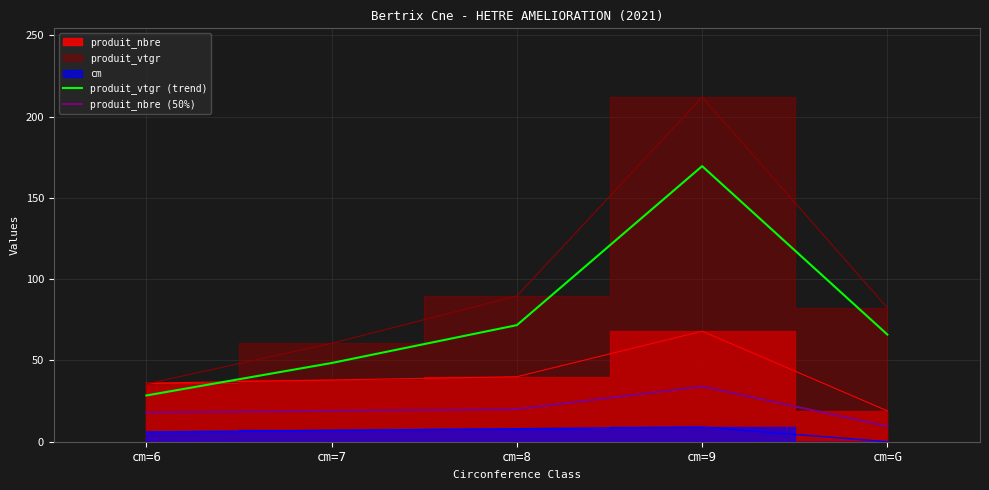

Where is produit_nbre (50%) nearest to the value 21?

cm=8